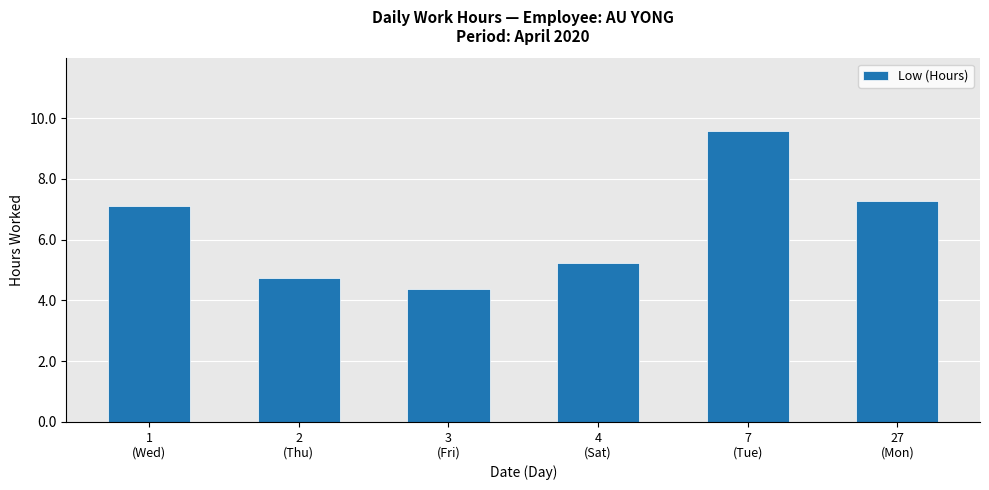

What is the label of the 1st bar from the right?

27
(Mon)